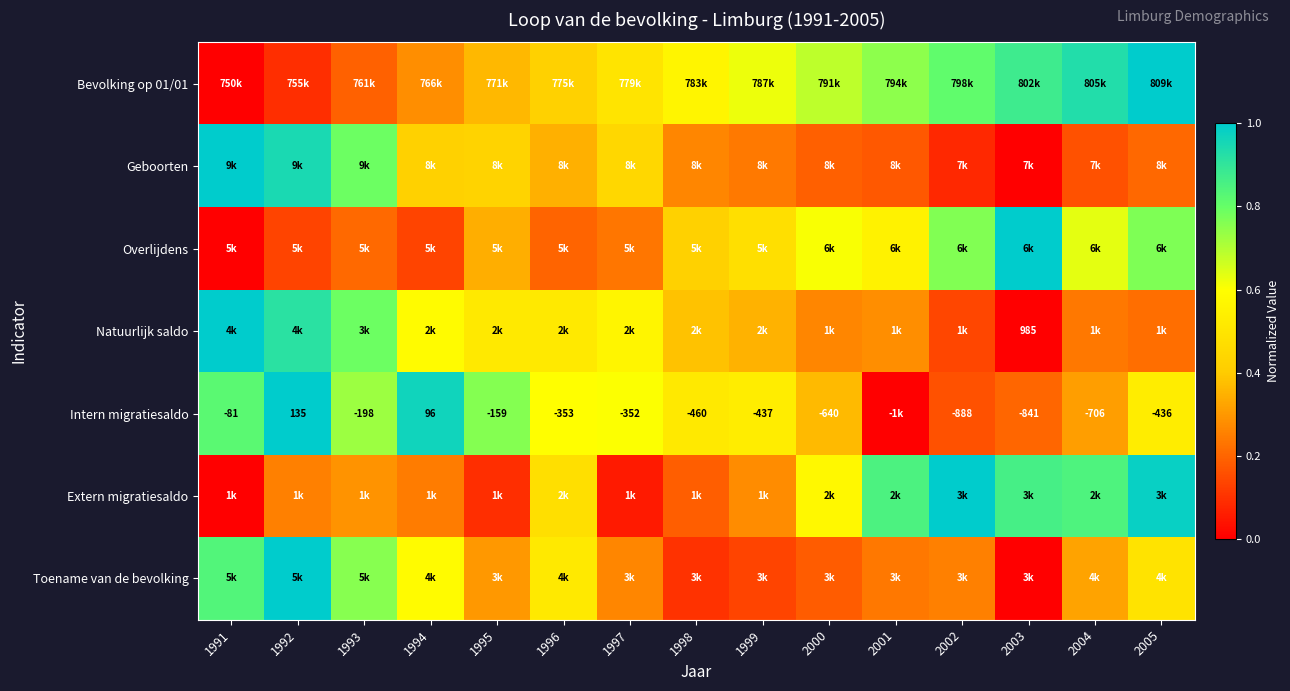

Between 1991 and 2004, which series saw the biggest shift?

Bevolking op 01/01